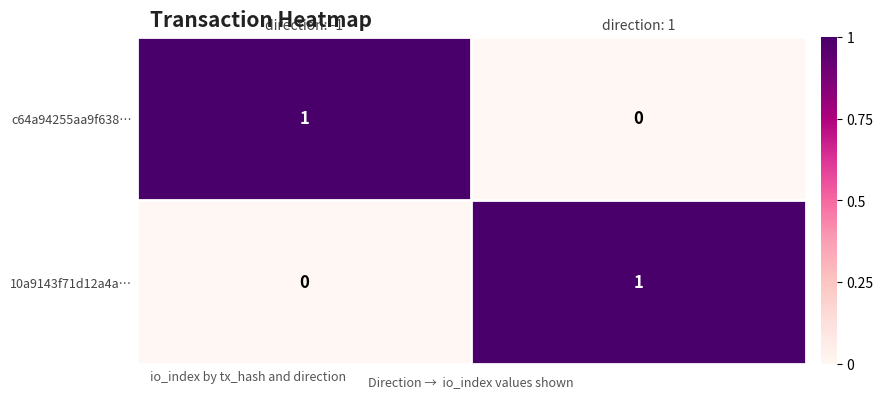

At which label is 10a9143f71d12a4a… closest to 0?

direction: -1